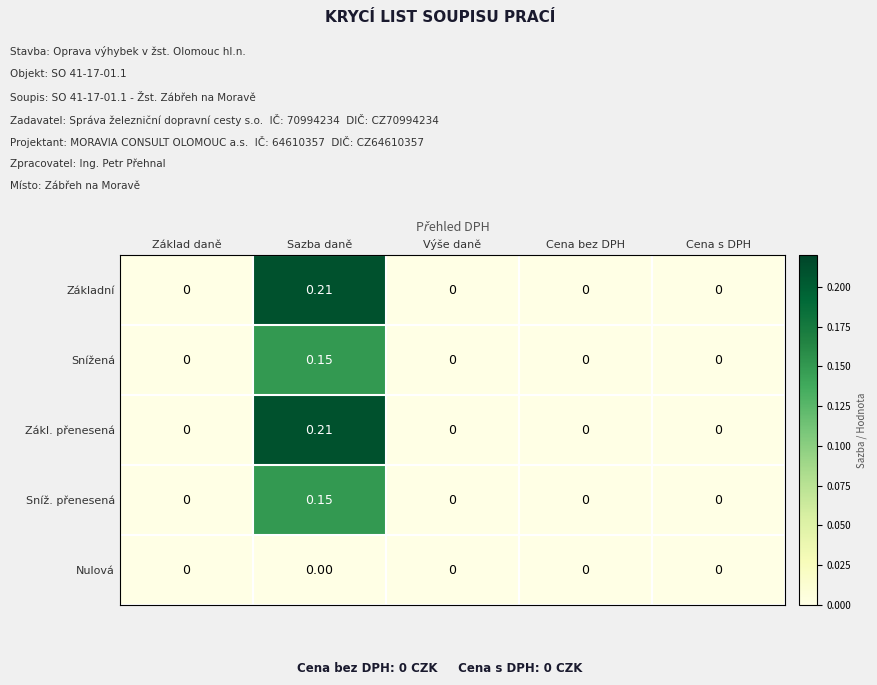

At which category is the sum across all series the highest?

Sazba daně